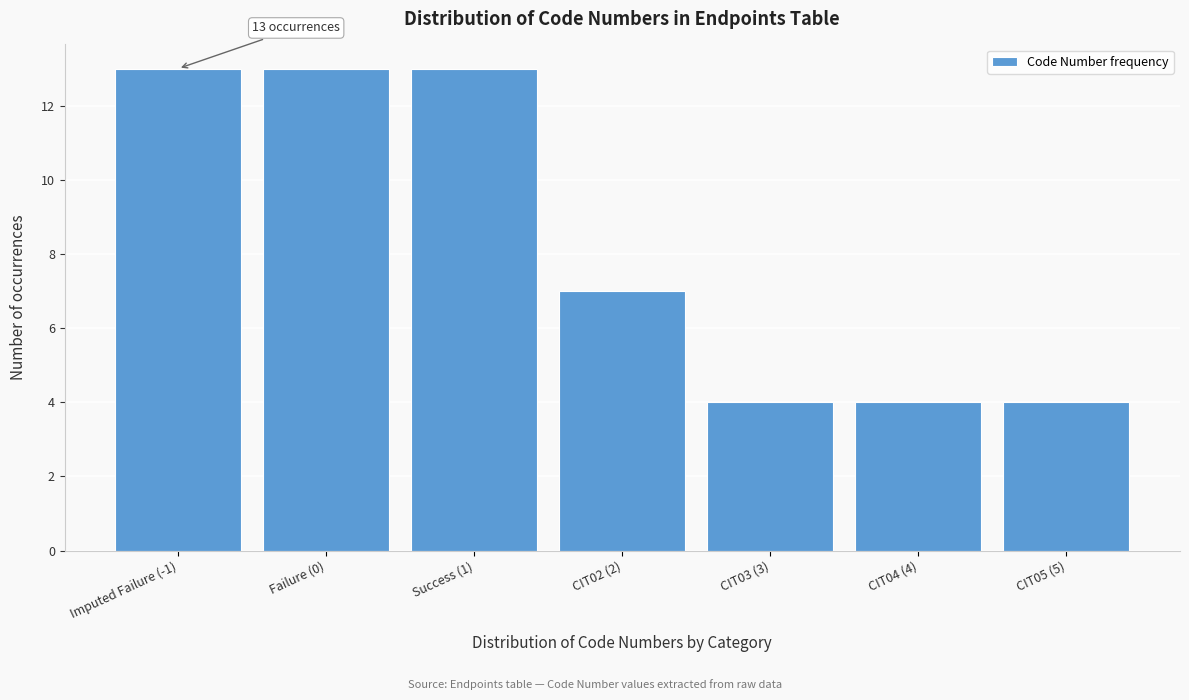

Reading left to right, extract all data points from this chart.

13	13	13	7	4	4	4